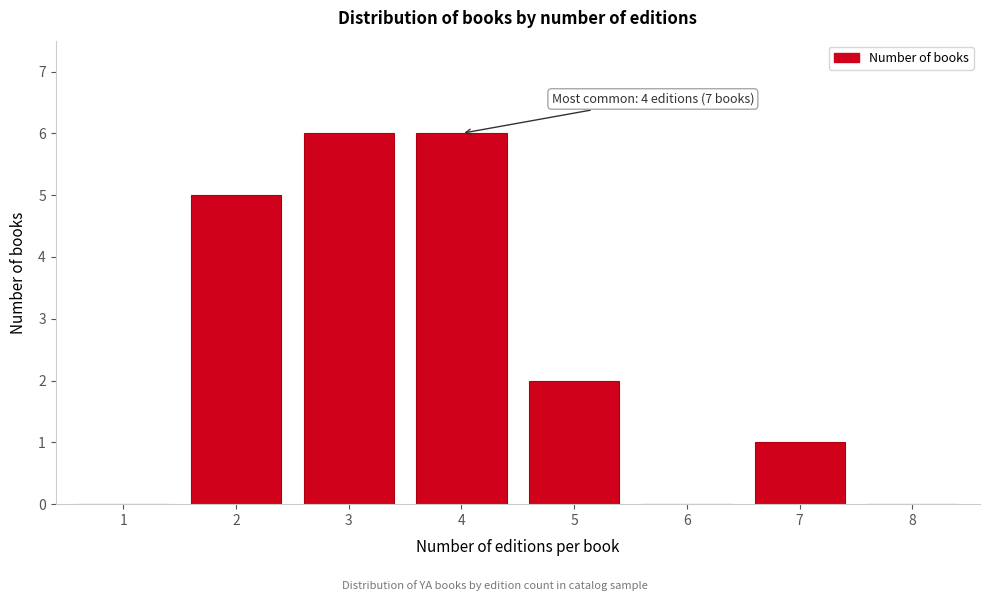

Reading left to right, what are all the values shown in this chart?

1=0	2=5	3=6	4=6	5=2	6=0	7=1	8=0